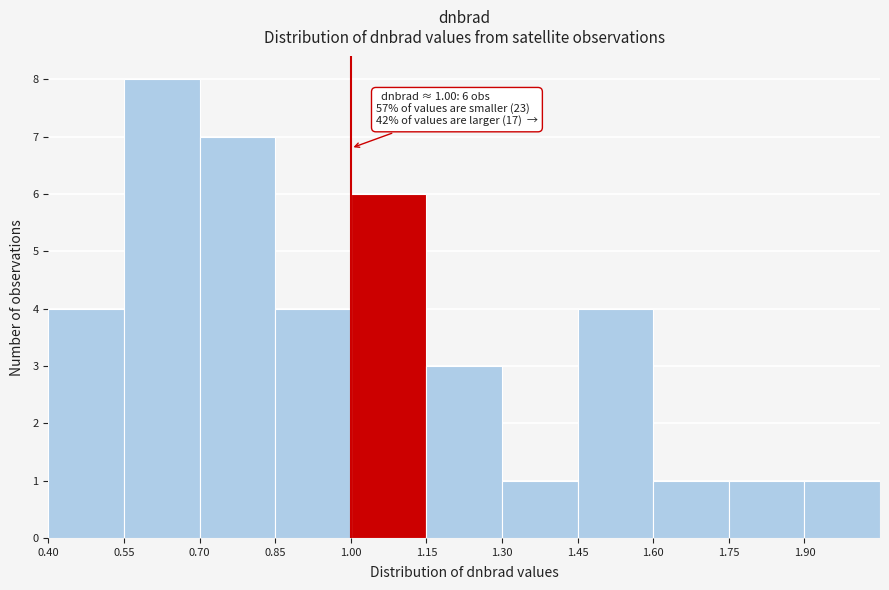

Over which range of the x-axis is the bar tallest?

0.55 to 0.70